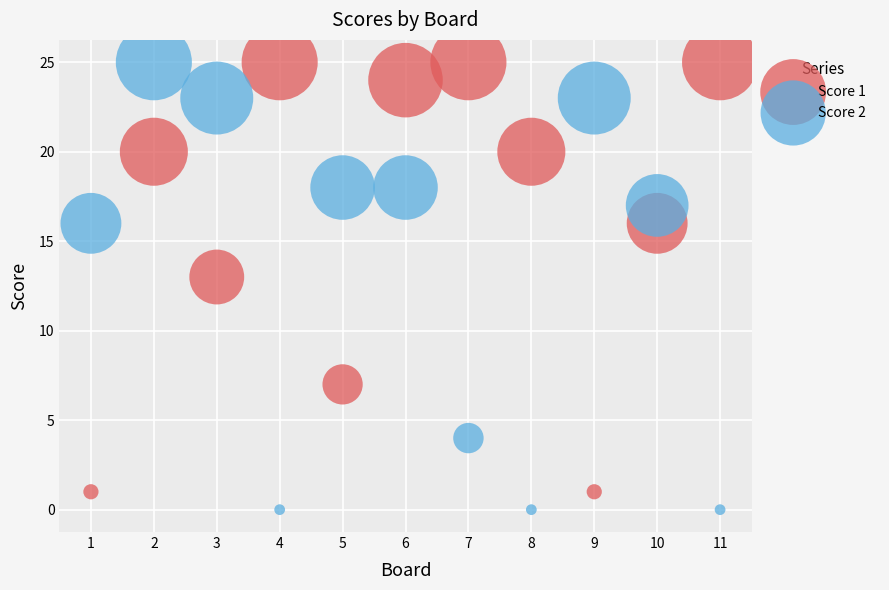

Across all series, what Y value is closest to 12?

13